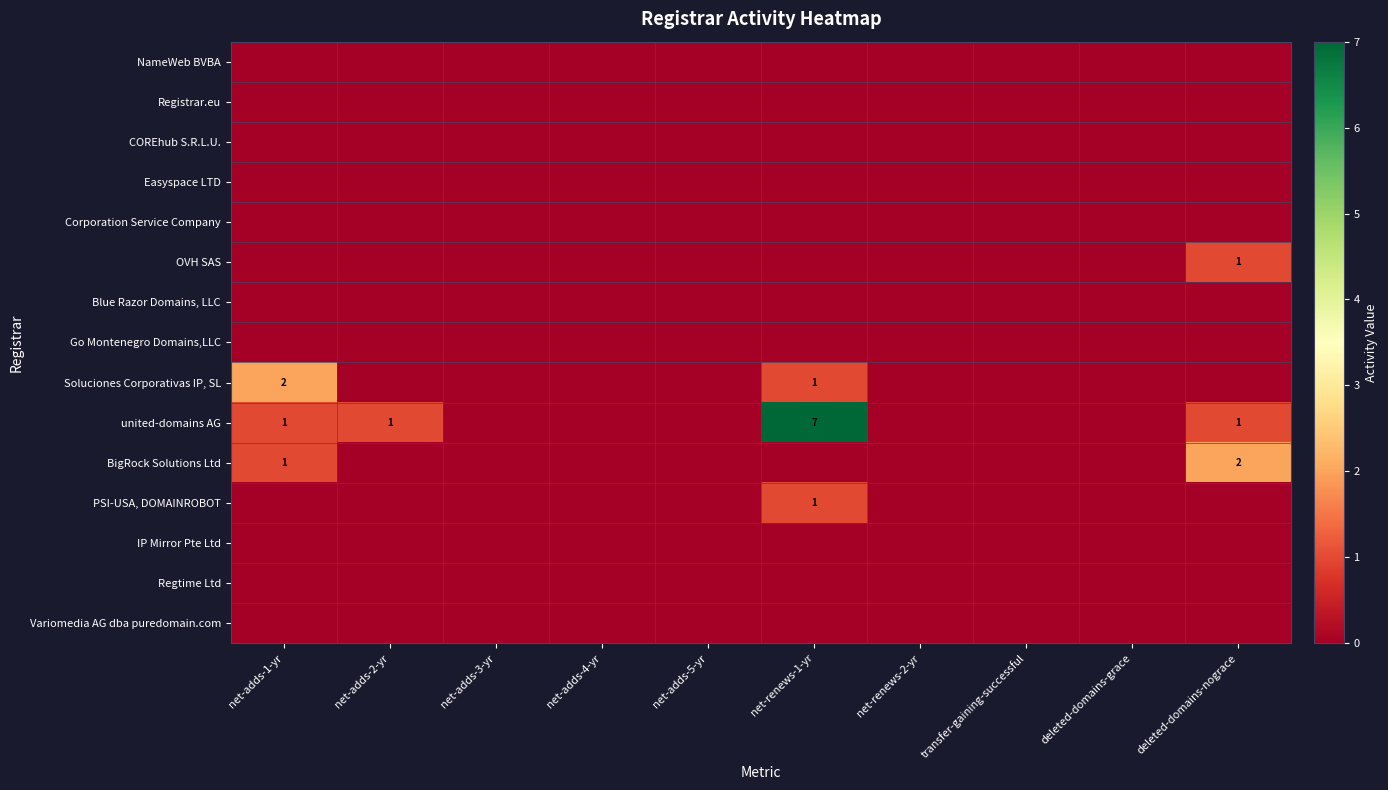

Which has a higher value, net-adds-1-yr or transfer-gaining-successful?

net-adds-1-yr